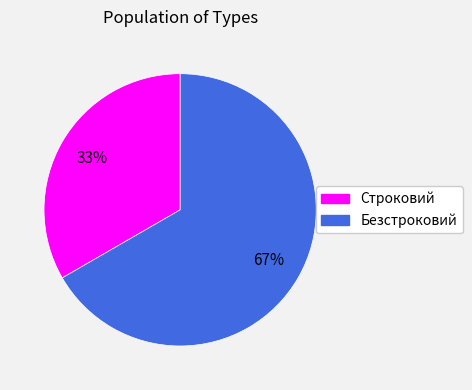

Which slice is the largest?

Безстроковий